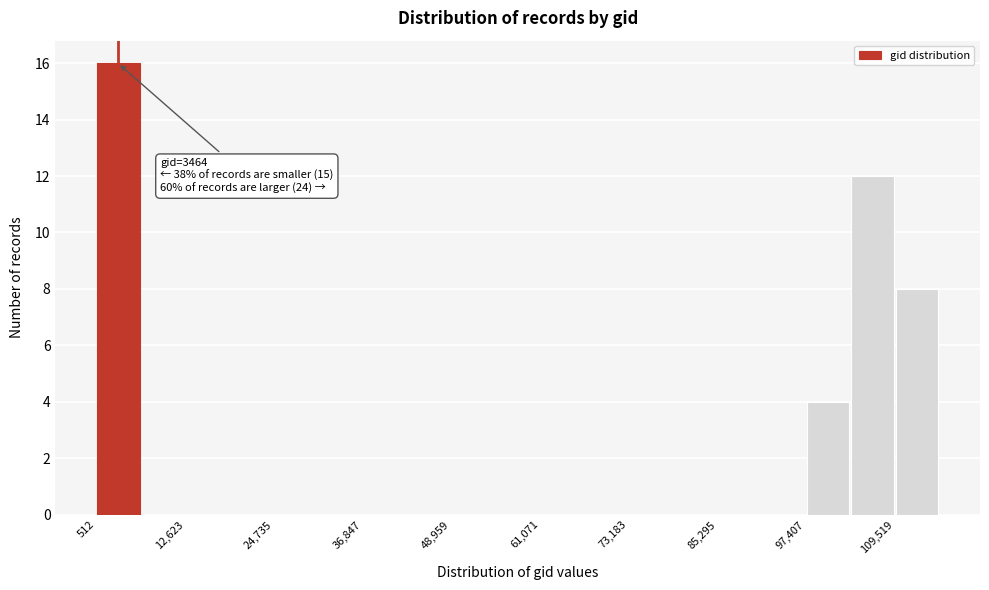

Read against the x-axis, roughly where is the centre of the tallest bar?

4000